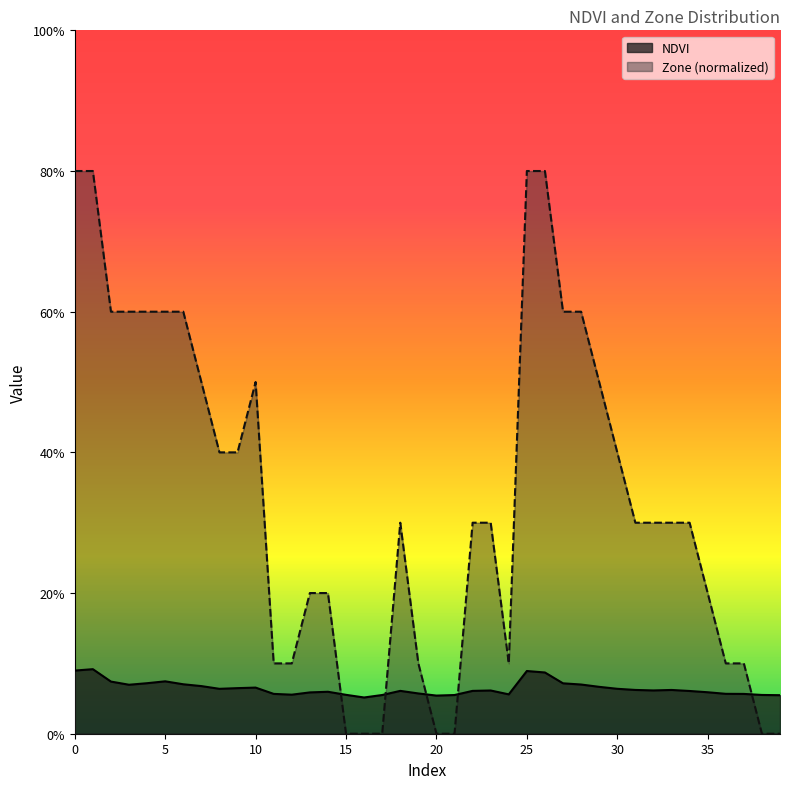

How many Zone values are between 0 and 1?

40